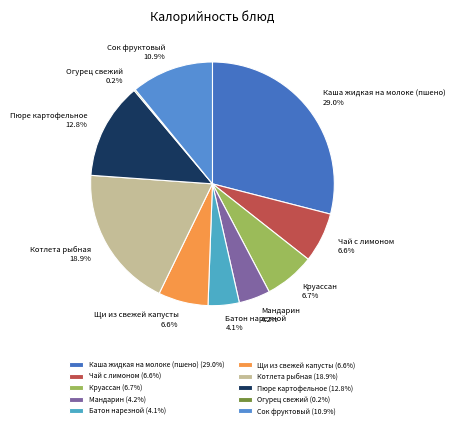

Is there a majority slice in this chart?

No